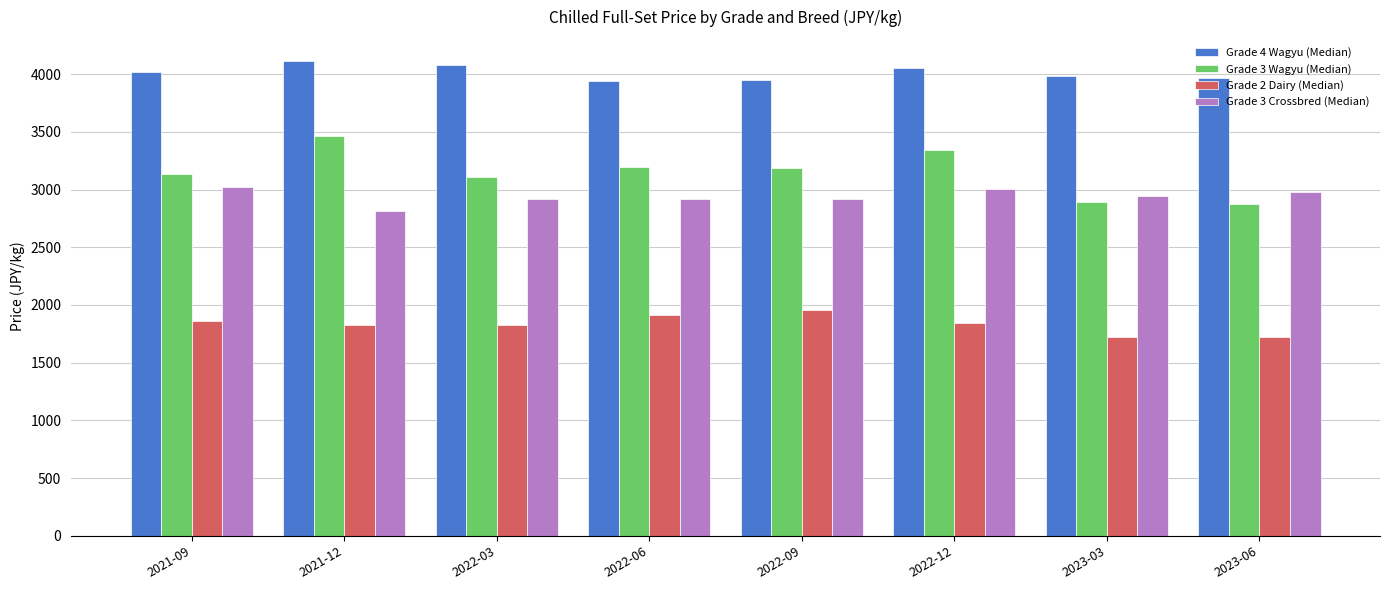

What is the label of the 4th bar from the left?

2022-06